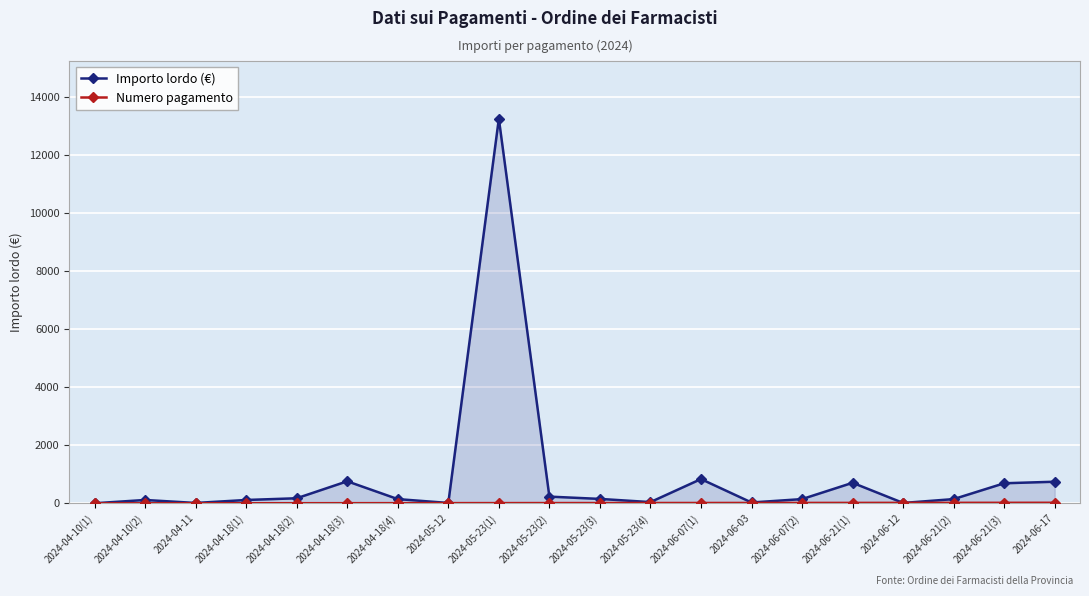

How many lines are shown in the chart?

2